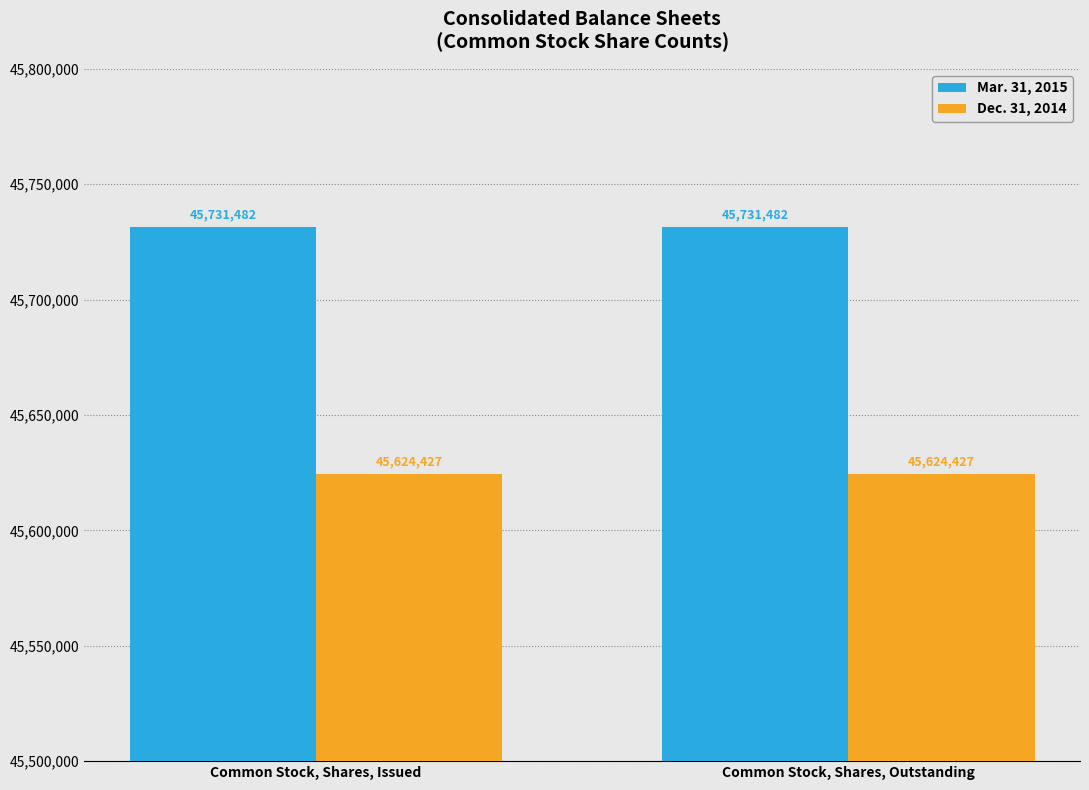

Does the chart contain any negative values?

No